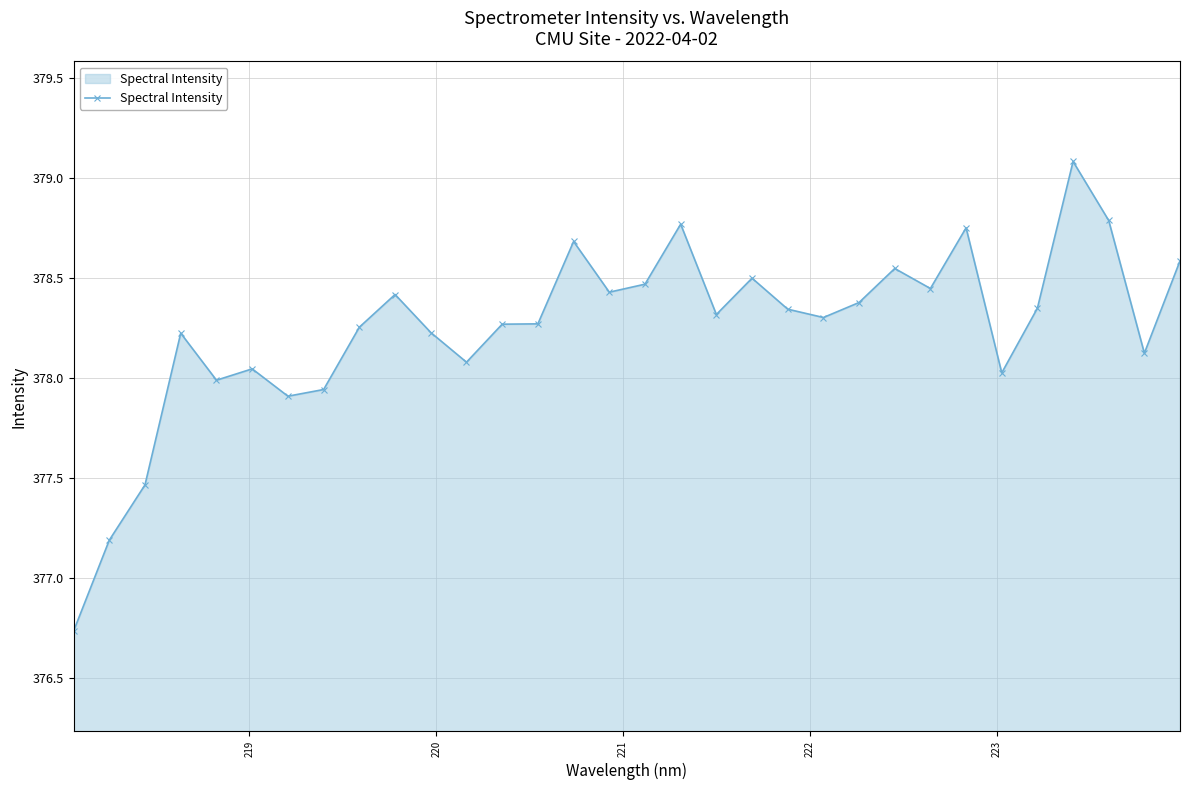

Count the number of categories in the chart.

32